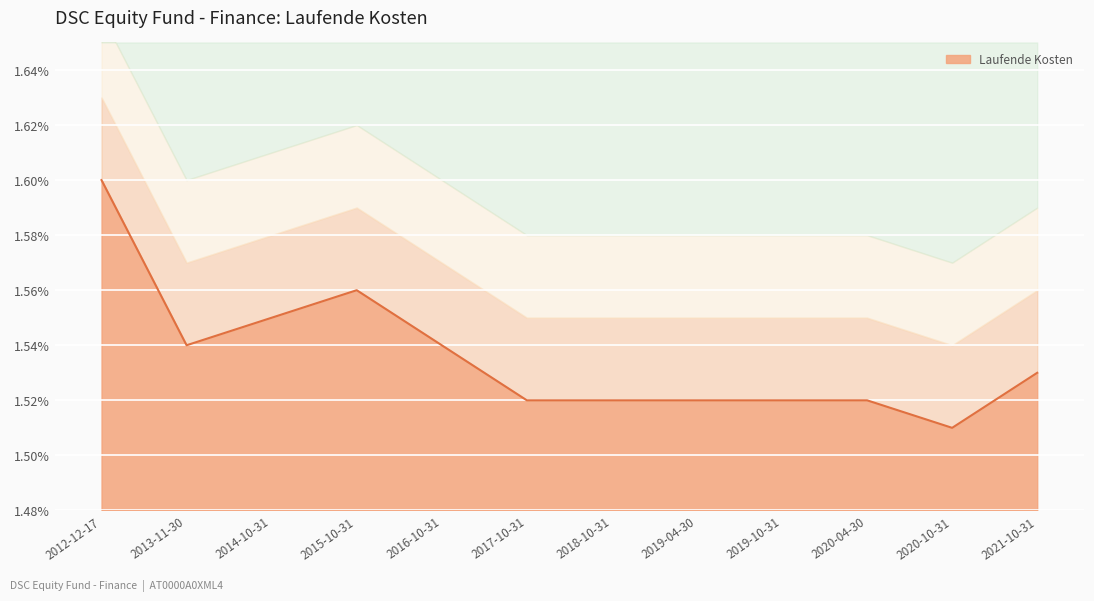

Reading left to right, what are all the values shown in this chart?

1.6	1.5	1.6	1.6	1.5	1.5	1.5	1.5	1.5	1.5	1.5	1.5